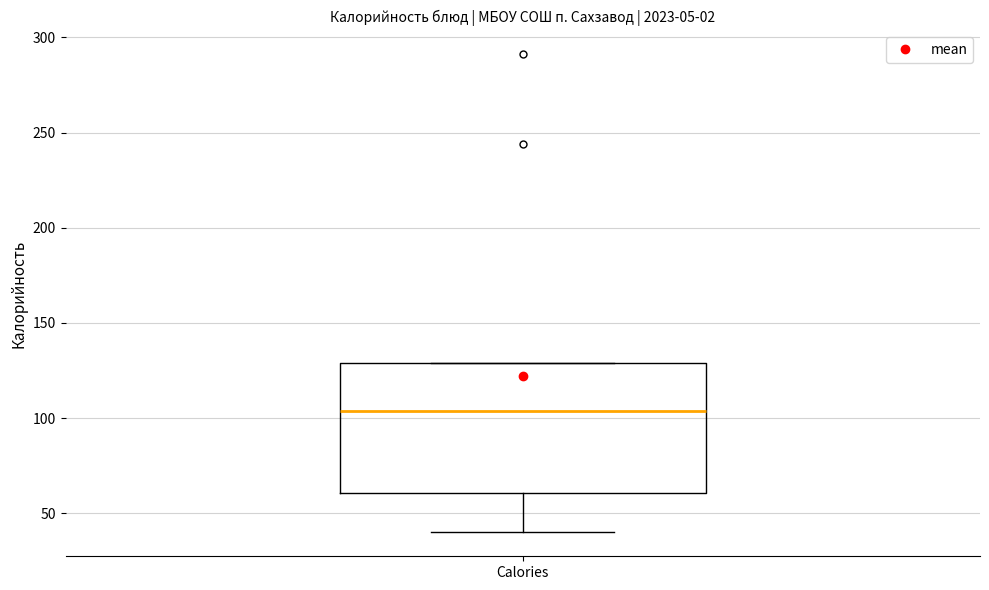

Transcribe this box plot: give where the median line is, the range the box spans, and where the two whiskers end, as read against the y-axis. The values are not printed on the chart, so give them approximately, as read against the axis.

median 105, box 60 to 130, whiskers 40 to 130